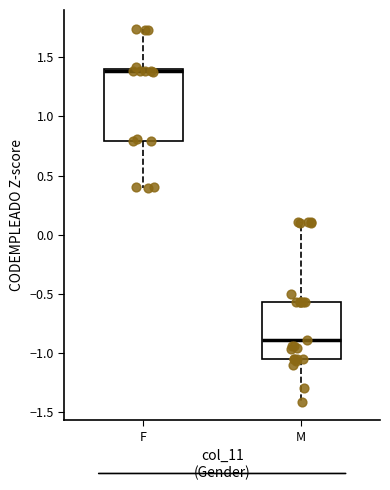

Comparing the boxes themselves (not the whiskers), which one is the tallest?

F